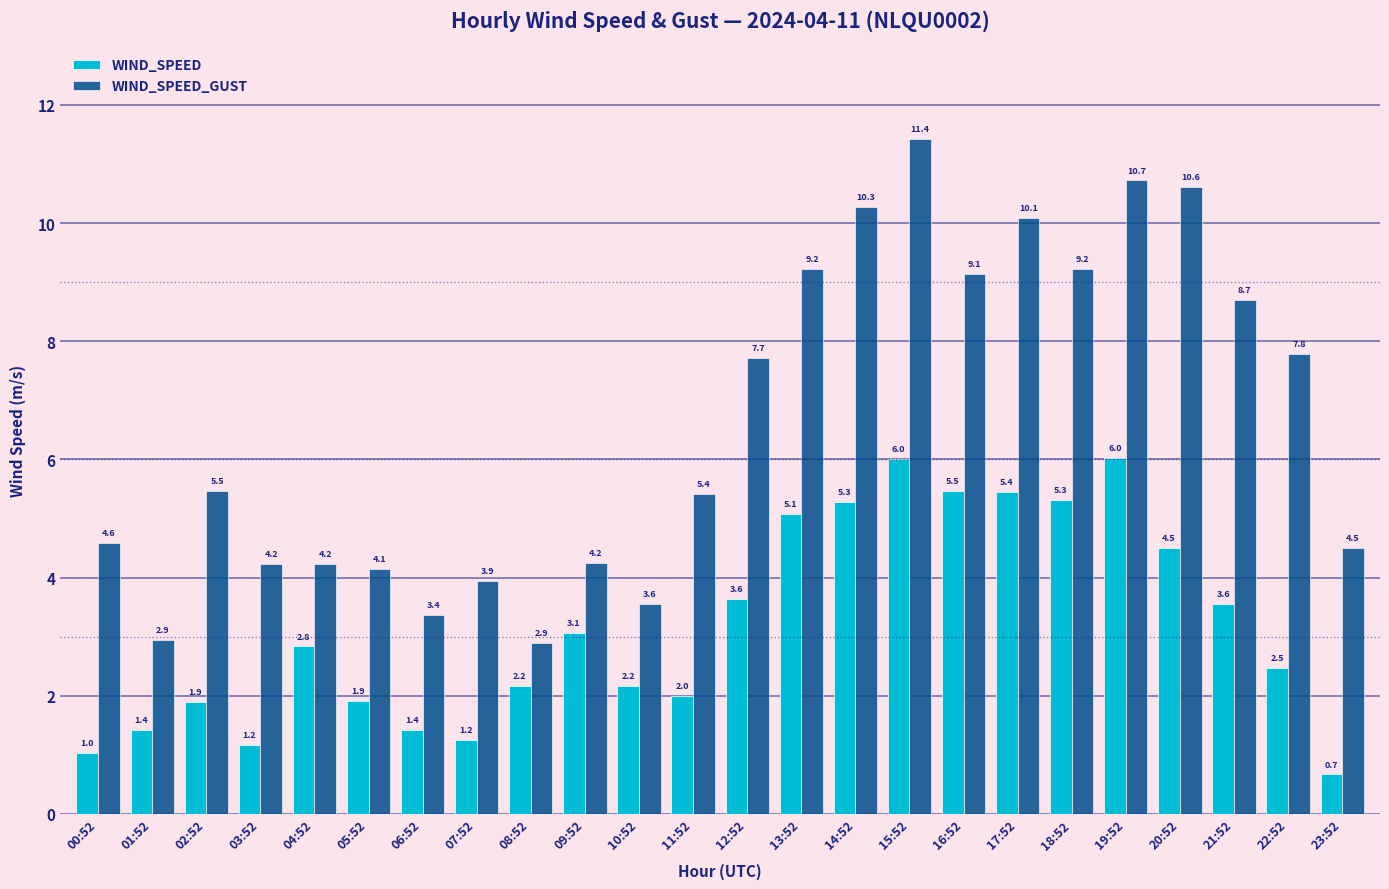

Which series has the largest total across all categories?

WIND_SPEED_GUST